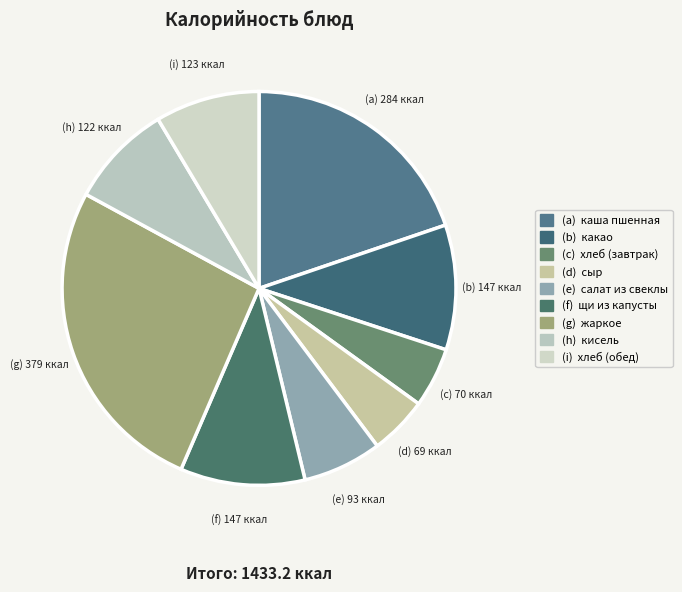

Does any single category account for the majority?

No